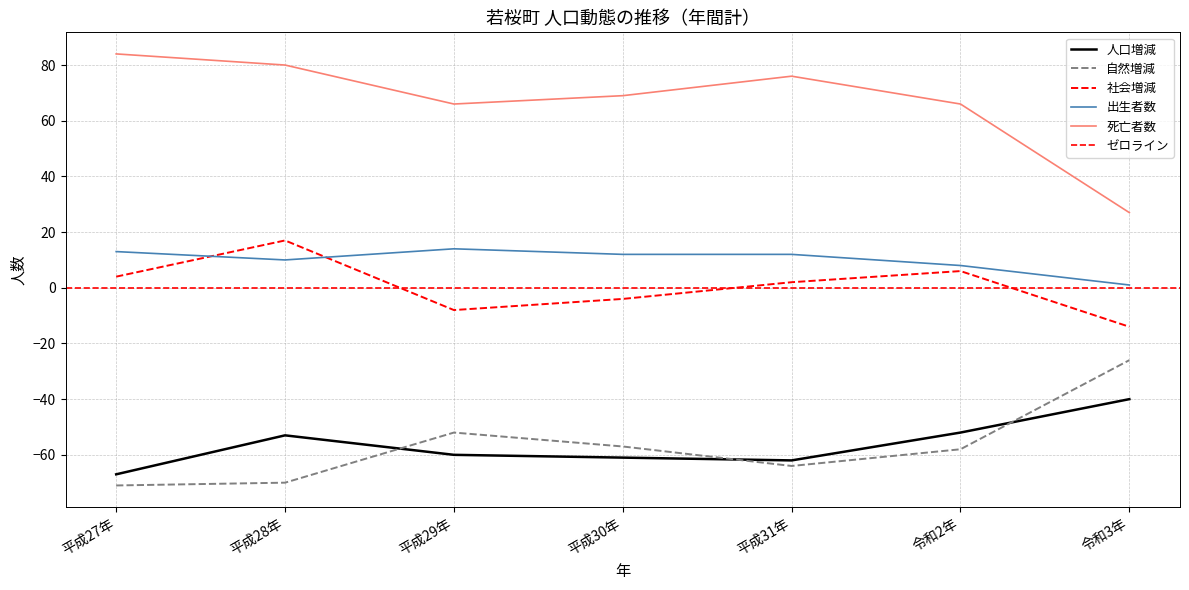

True or false: 人口増減 and 死亡者数 cross at least once.

False